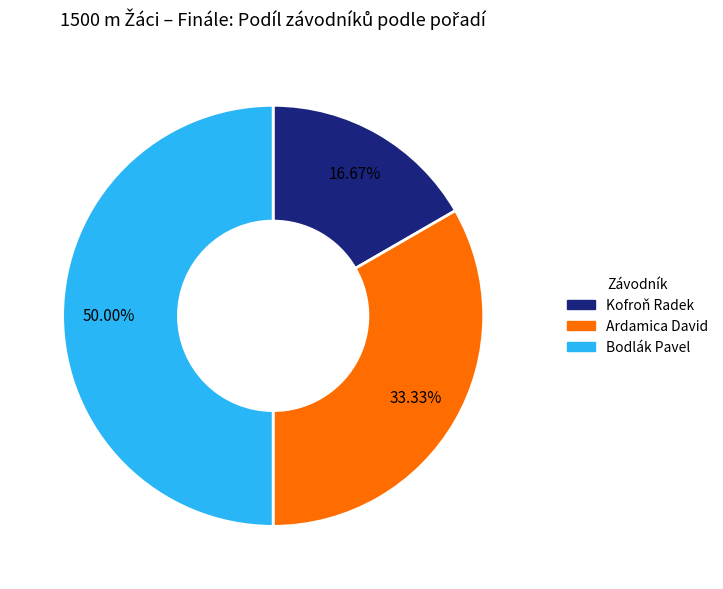

What is the ratio of the value at Kofroň Radek to the value at Bodlák Pavel?

0.3